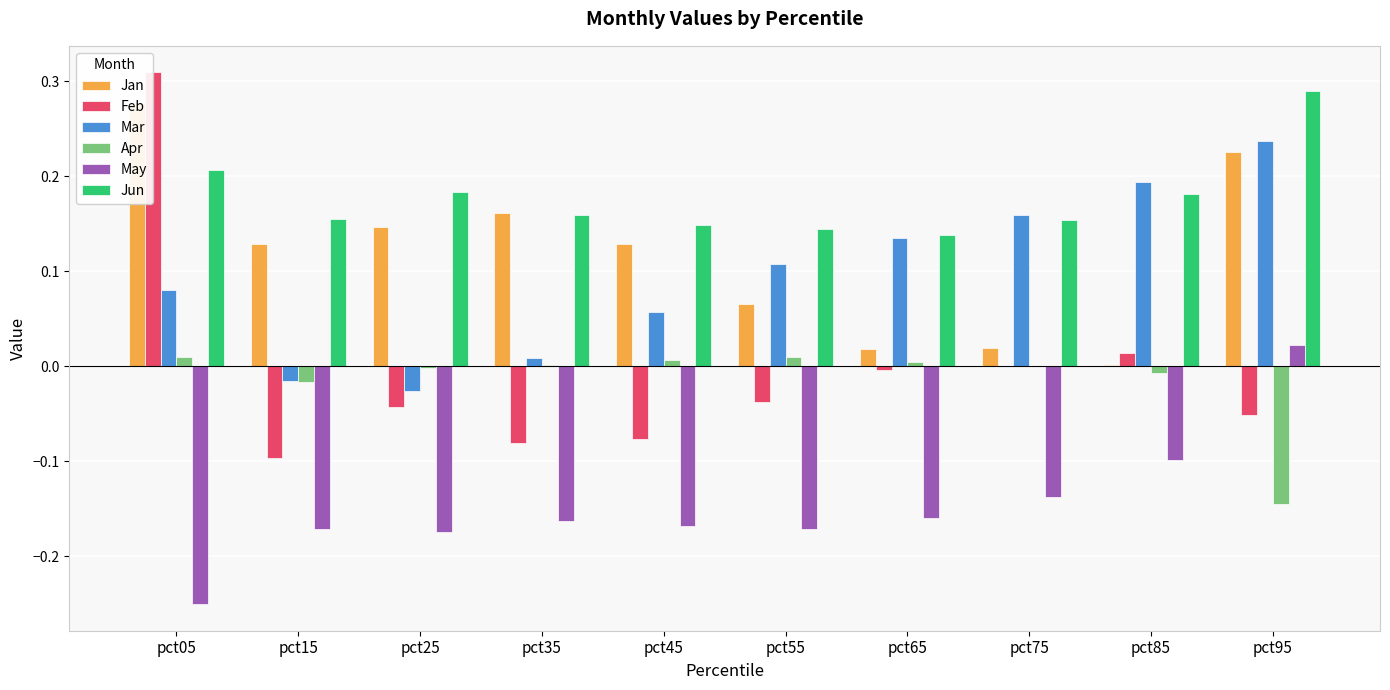

What is the average value of the May series?

-0.1